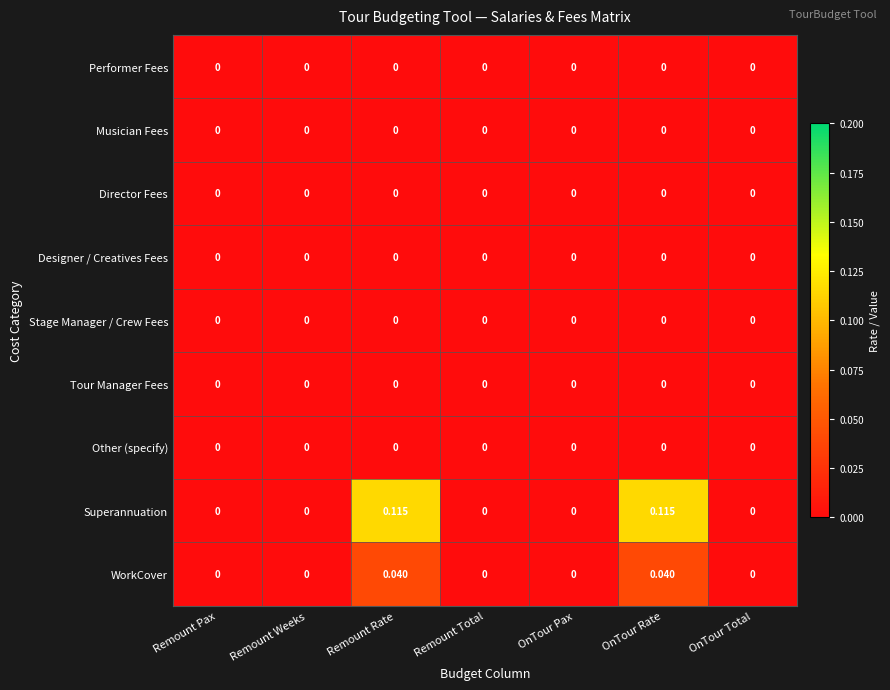

Which series has the largest total across all categories?

Superannuation